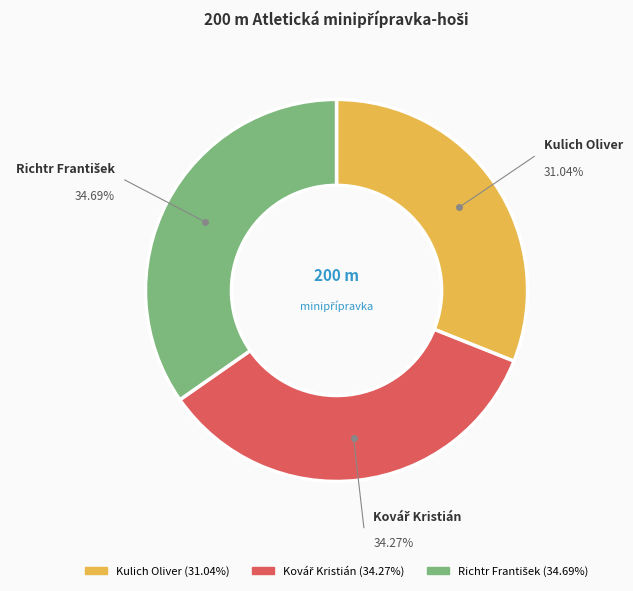

How many segments does this pie chart have?

3